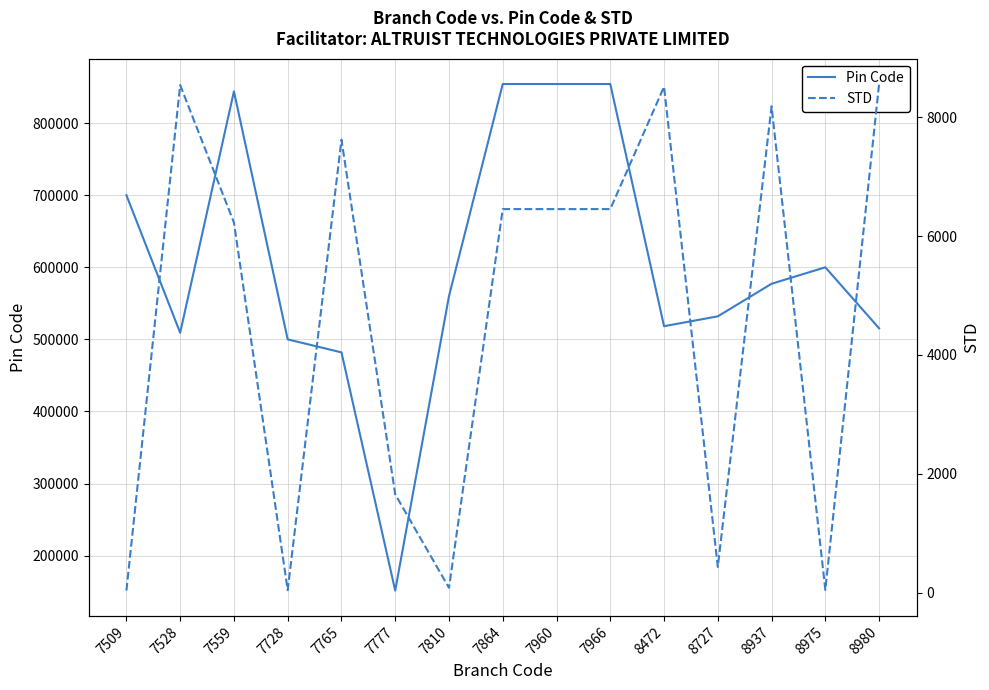

True or false: STD and Pin Code cross at least once.

False